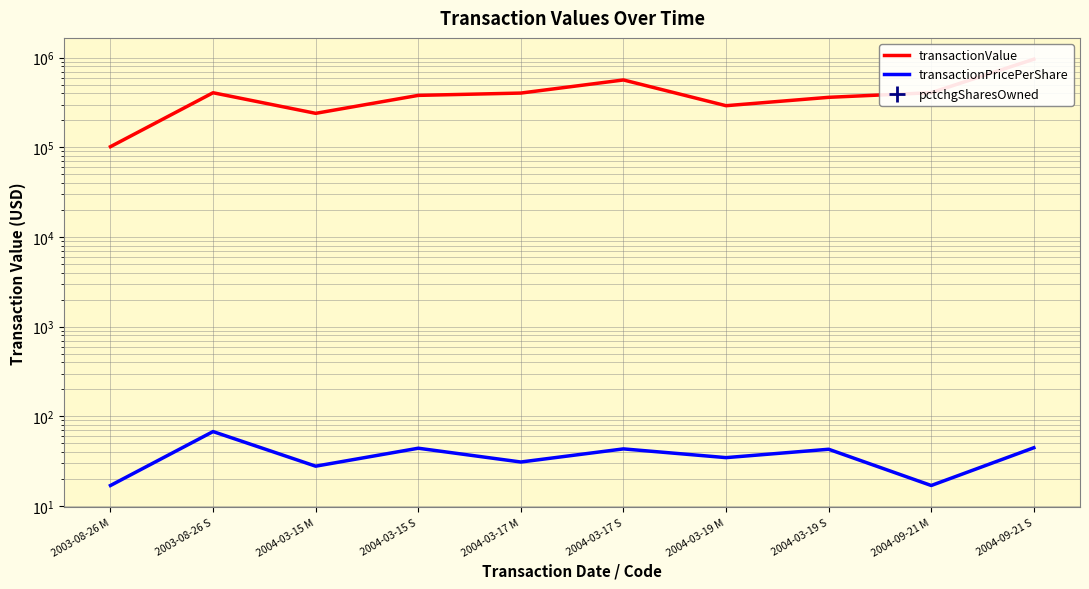

Which series contains the highest Y value?

transactionValue